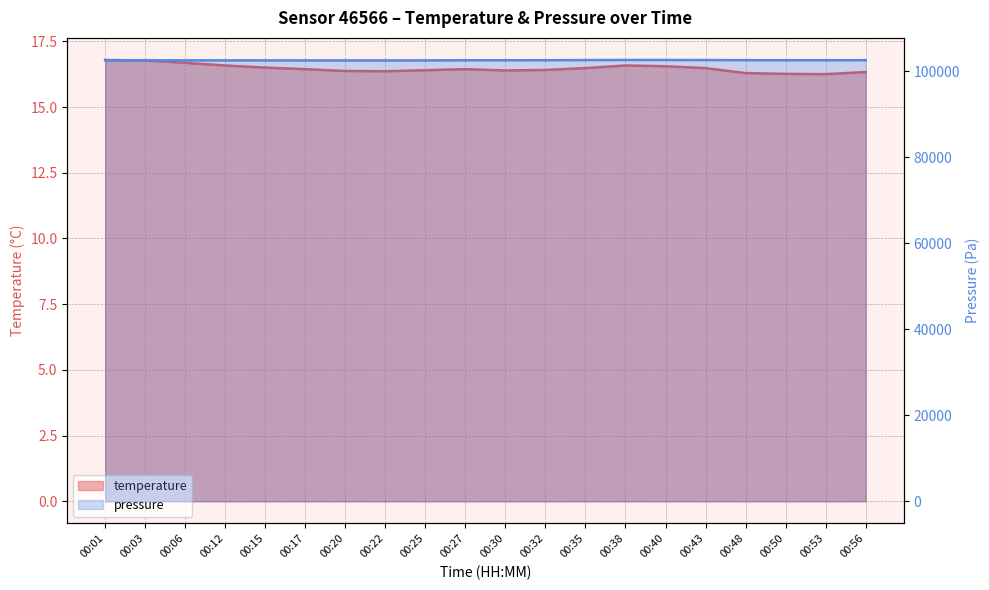

Is it true that pressure_norm equals 64563.8 at 00:25?

False